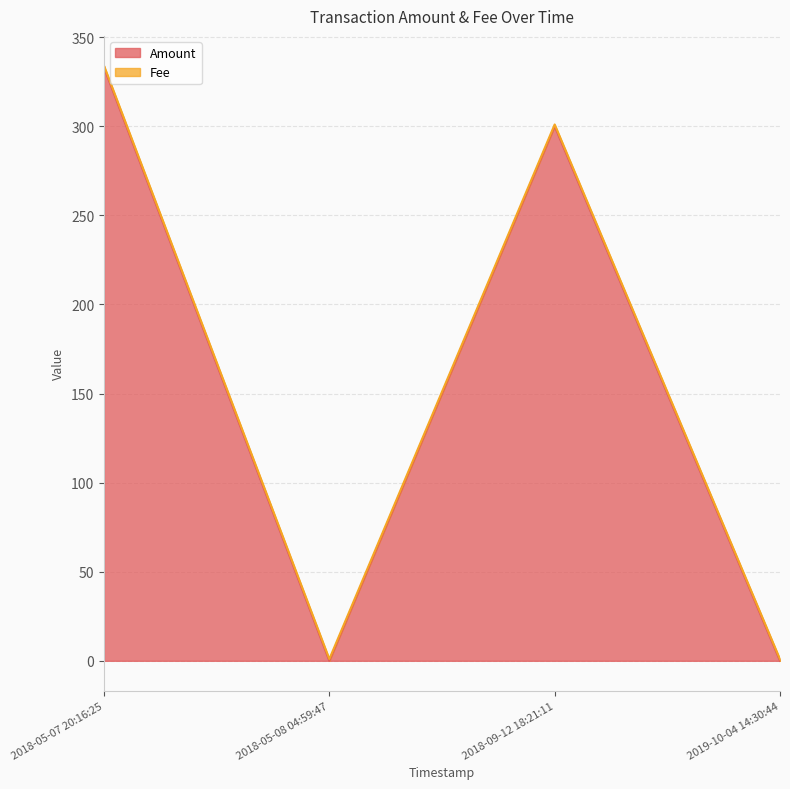

What is the difference between the maximum and second lowest values?

333.0